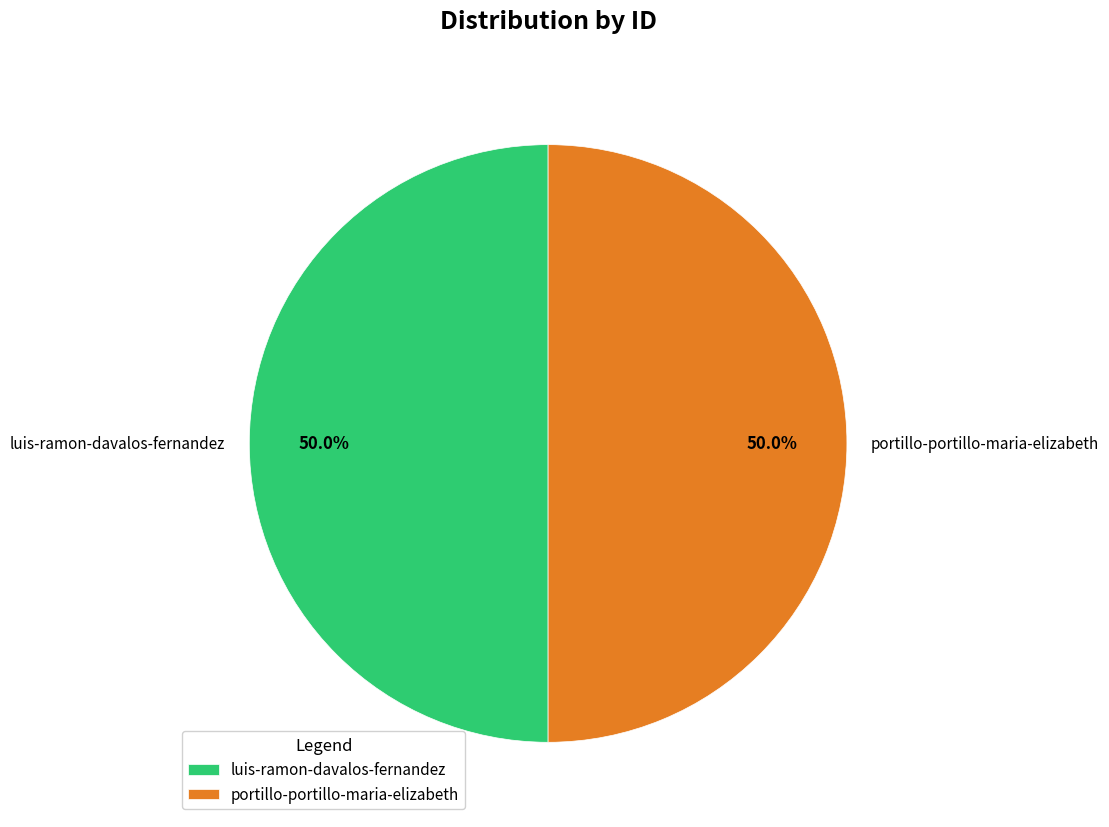

To the nearest percent, what is the combined percentage of luis-ramon-davalos-fernandez and portillo-portillo-maria-elizabeth?

100%